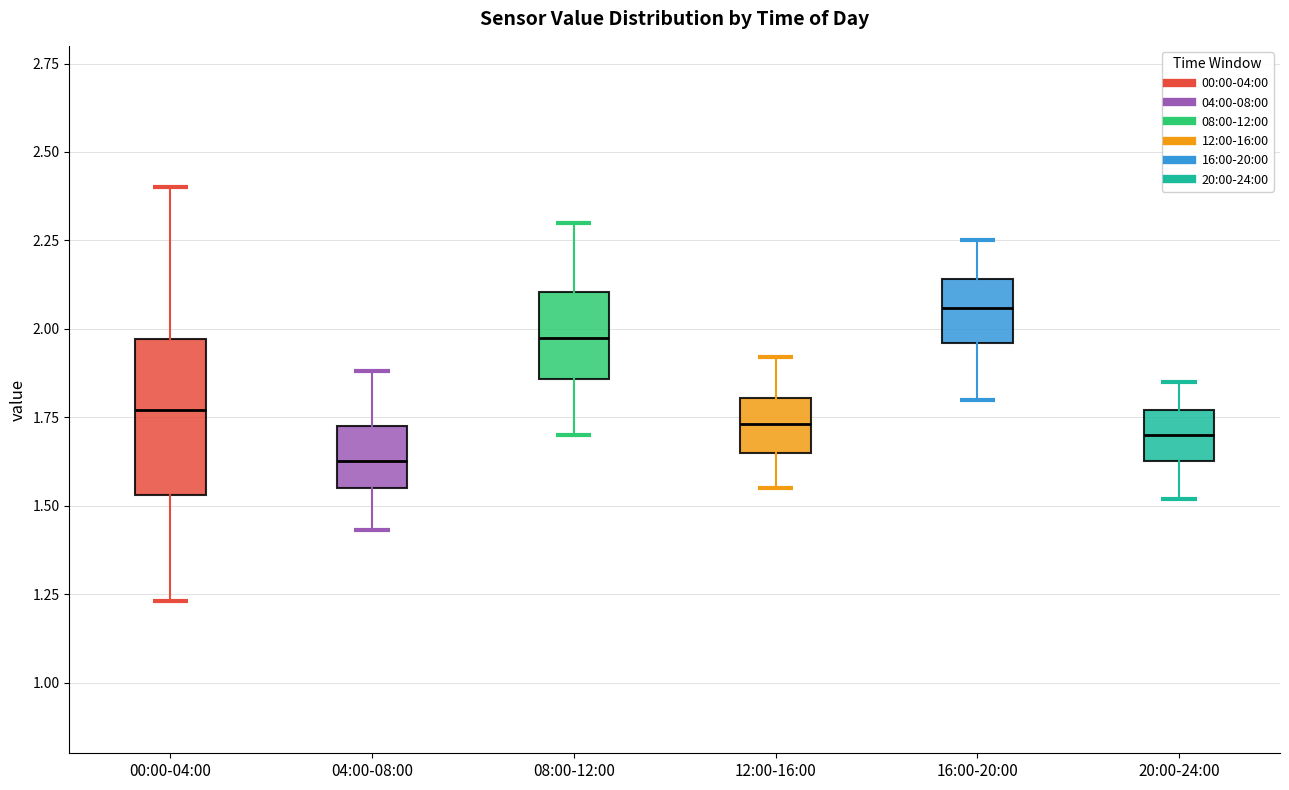

Reading left to right, read every box against the y-axis: the position of its median line, the range the box covers, and the ends of its whiskers. The values are not printed on the chart, so give them approximately, as read against the axis.

00:00-04:00: median 1.75, box 1.55 to 1.95, whiskers 1.25 to 2.40
04:00-08:00: median 1.65, box 1.55 to 1.75, whiskers 1.45 to 1.90
08:00-12:00: median 2.00, box 1.85 to 2.10, whiskers 1.70 to 2.30
12:00-16:00: median 1.75, box 1.65 to 1.80, whiskers 1.55 to 1.90
16:00-20:00: median 2.05, box 1.95 to 2.15, whiskers 1.80 to 2.25
20:00-24:00: median 1.70, box 1.65 to 1.75, whiskers 1.50 to 1.85